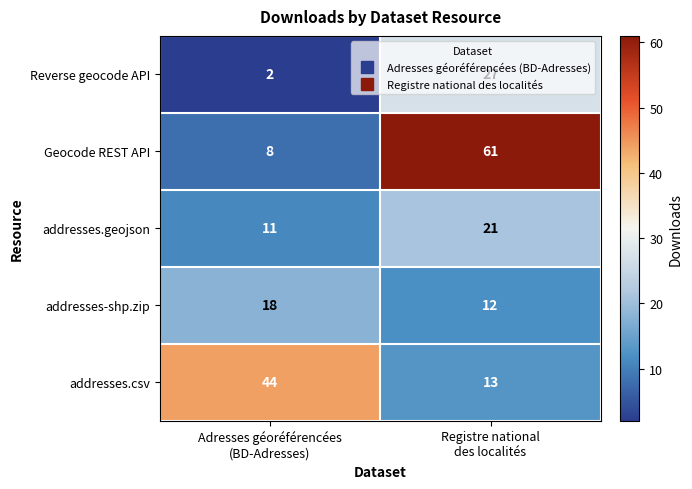

What is the difference between the maximum and minimum values in the addresses-shp.zip series?

6